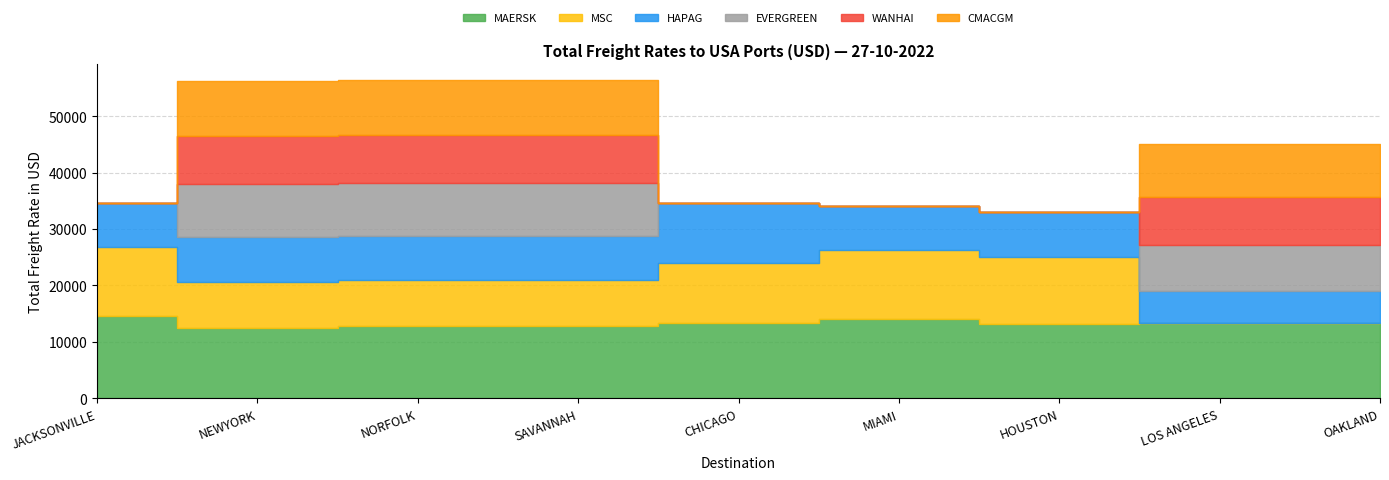

The EVERGREEN series shows 5619 at CHICAGO. True or false?

False